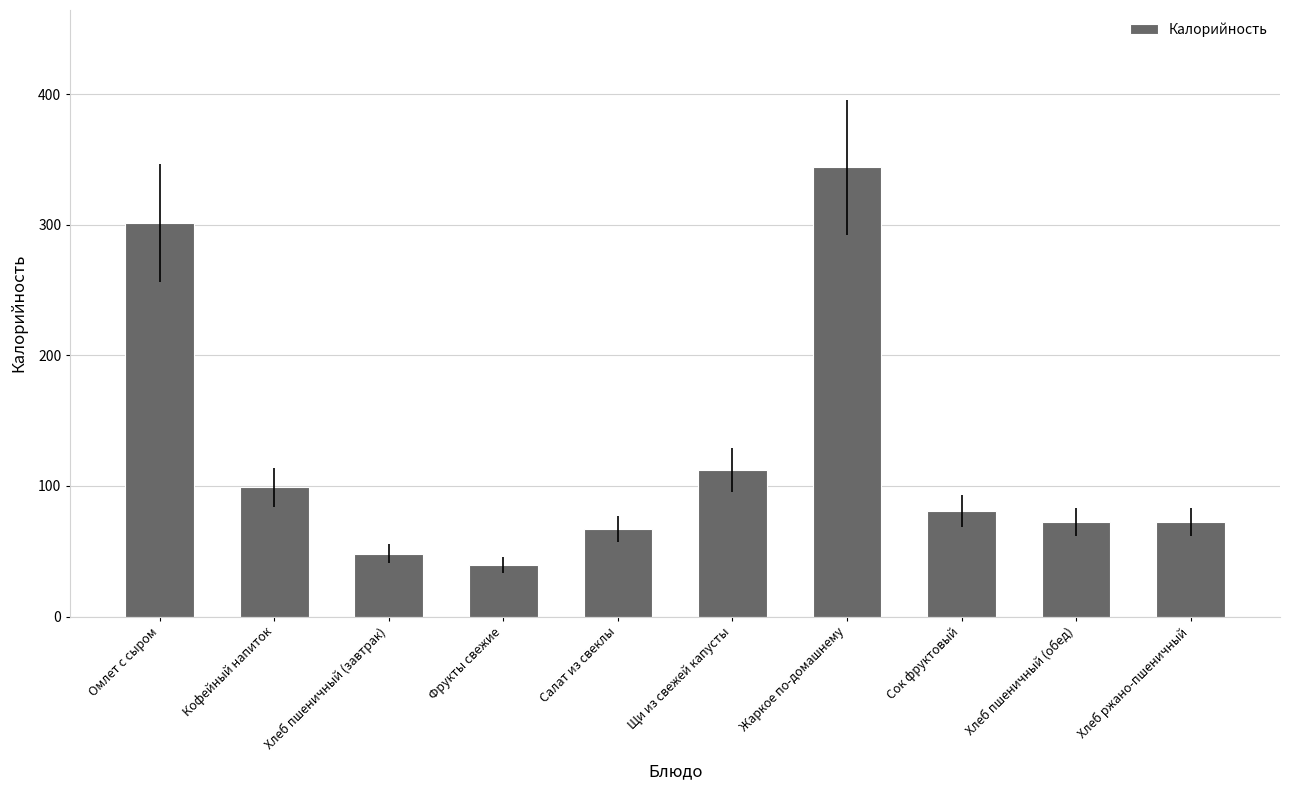

What is the label of the 10th bar from the left?

Хлеб ржано-пшеничный